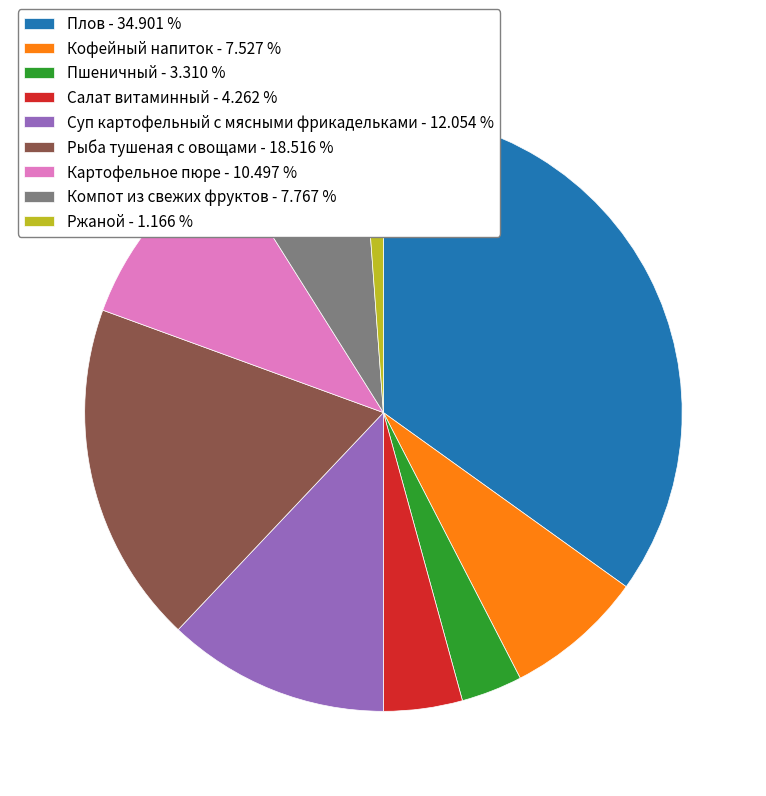

How many segments does this pie chart have?

9